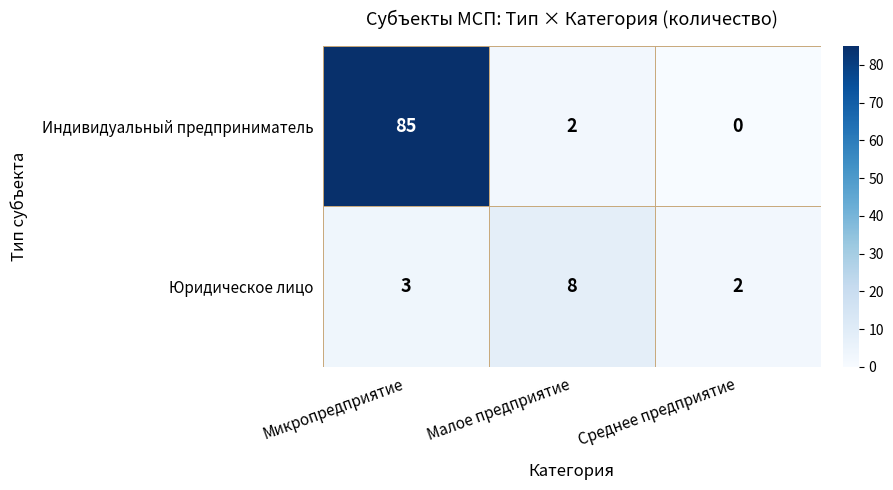

How many categories are shown in the chart?

3